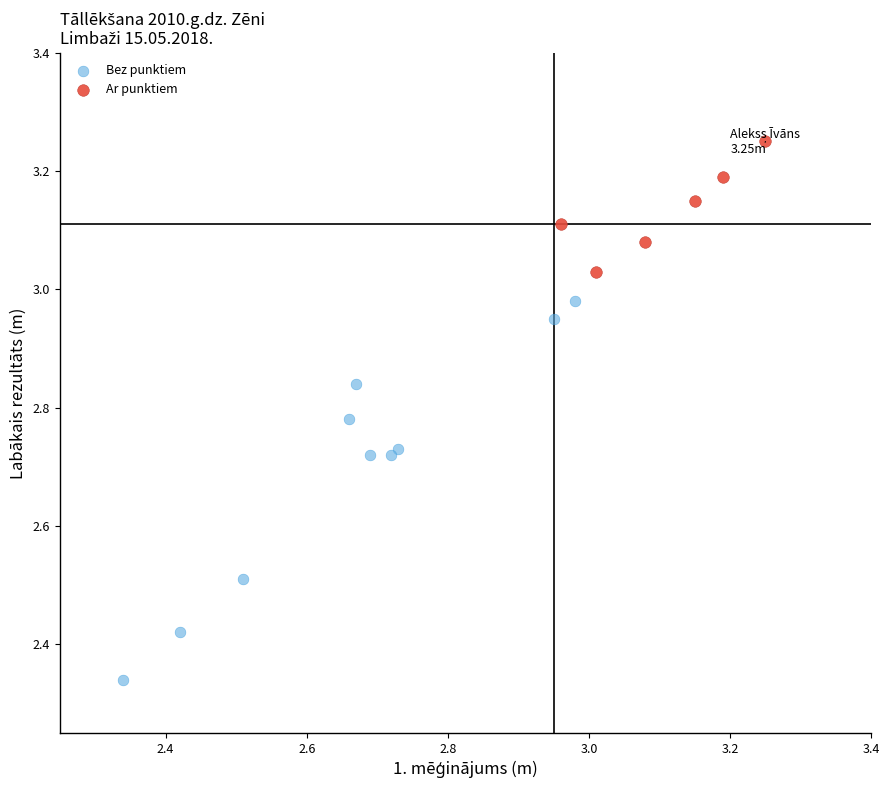

Which series reaches the maximum Y coordinate?

Ar punktiem